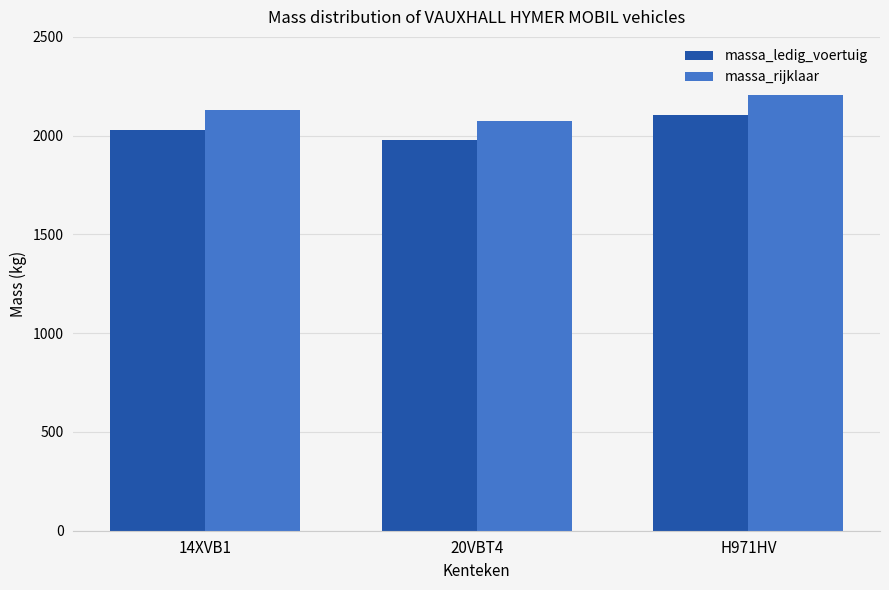

How many bars are there in each group?

2